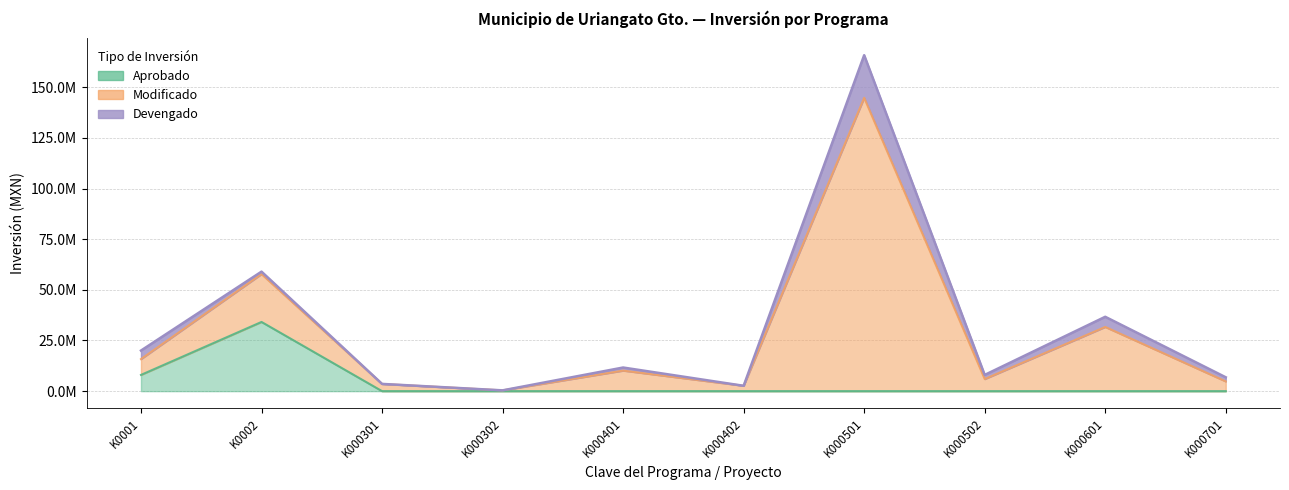

What is the average value of the Aprobado series?

4216890.2